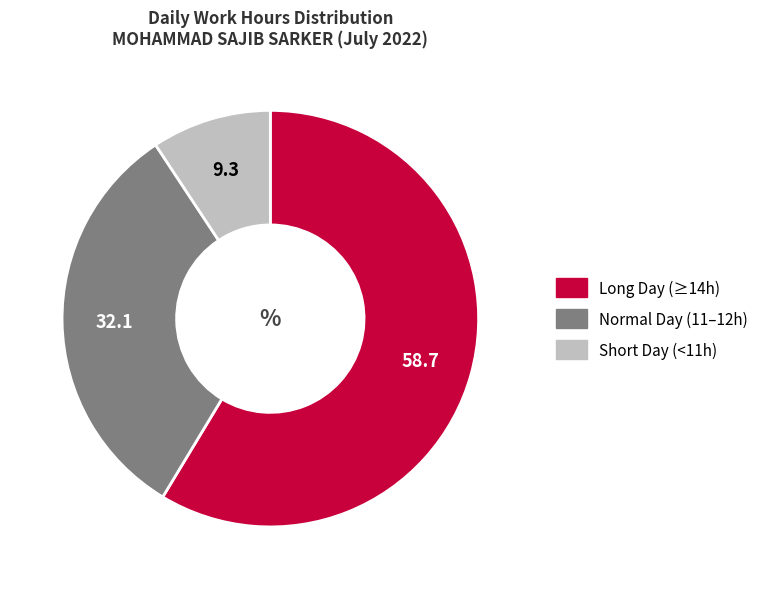

Is there a majority slice in this chart?

Yes